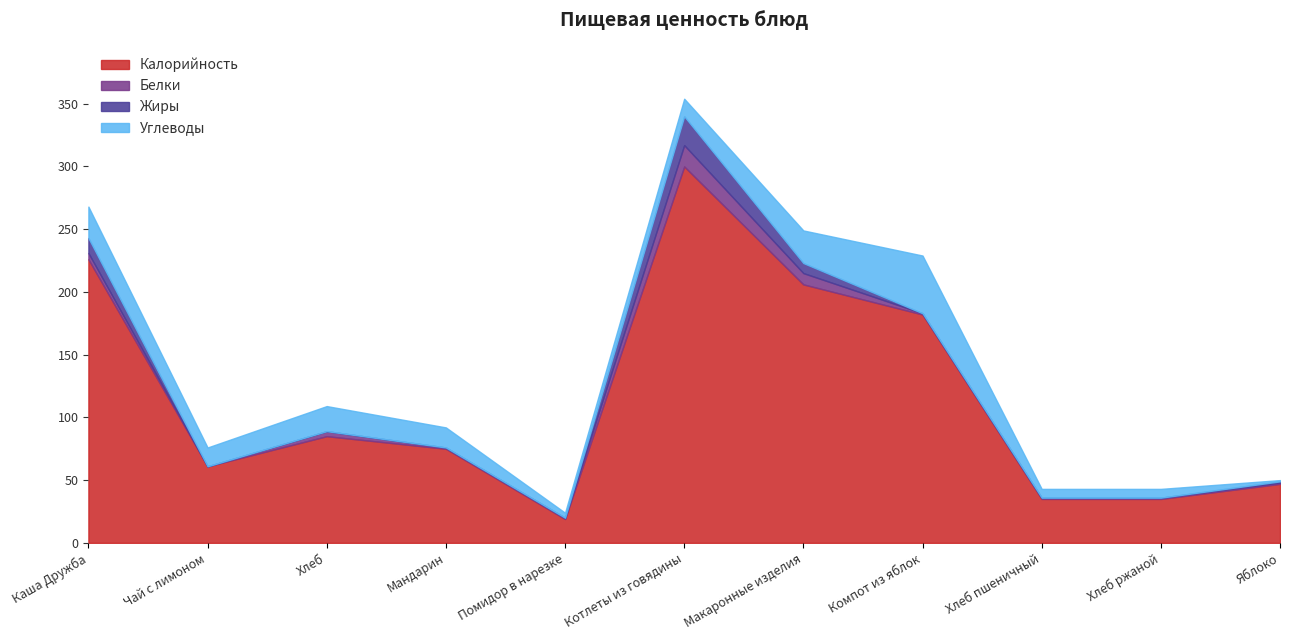

Does the chart display data point markers on the line(s)?

No